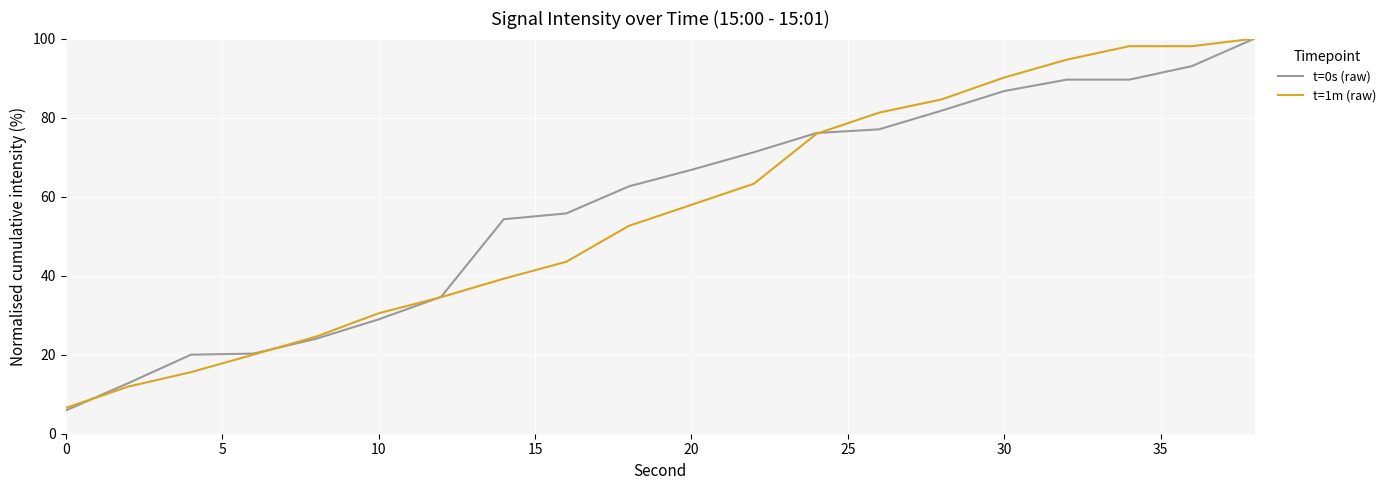

What is the maximum value for t=0s (raw)?

100.0